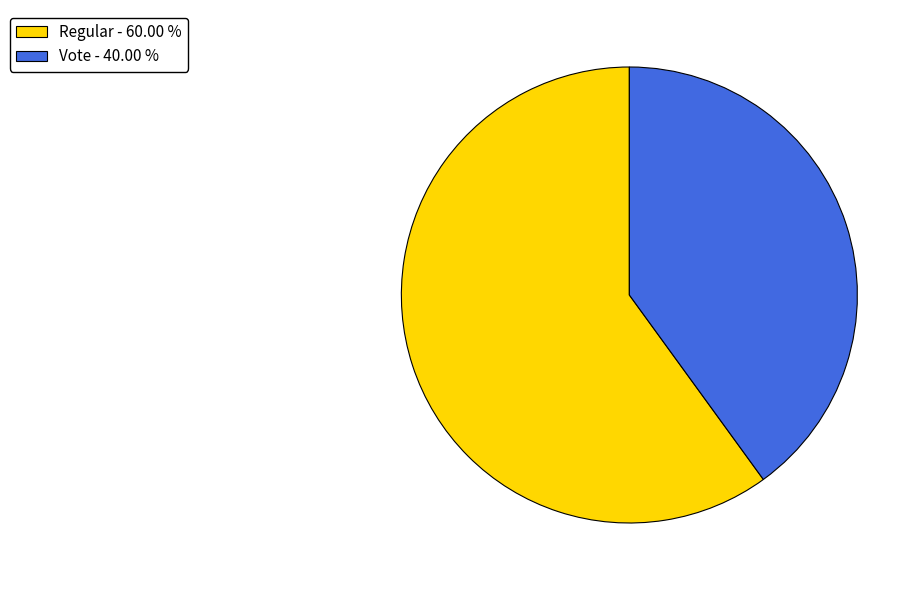

The Regular slice represents 67% of the pie. True or false?

False